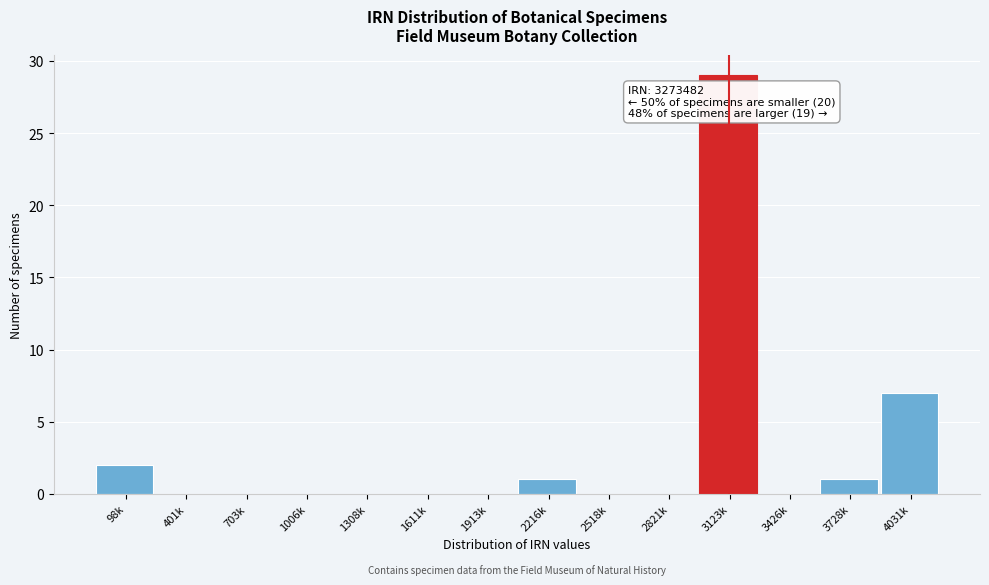

Reading right to left, extract all data points from this chart.

4031k=7	3728k=1	3426k=0	3123k=29	2821k=0	2518k=0	2216k=1	1913k=0	1611k=0	1308k=0	1006k=0	703k=0	401k=0	98k=2